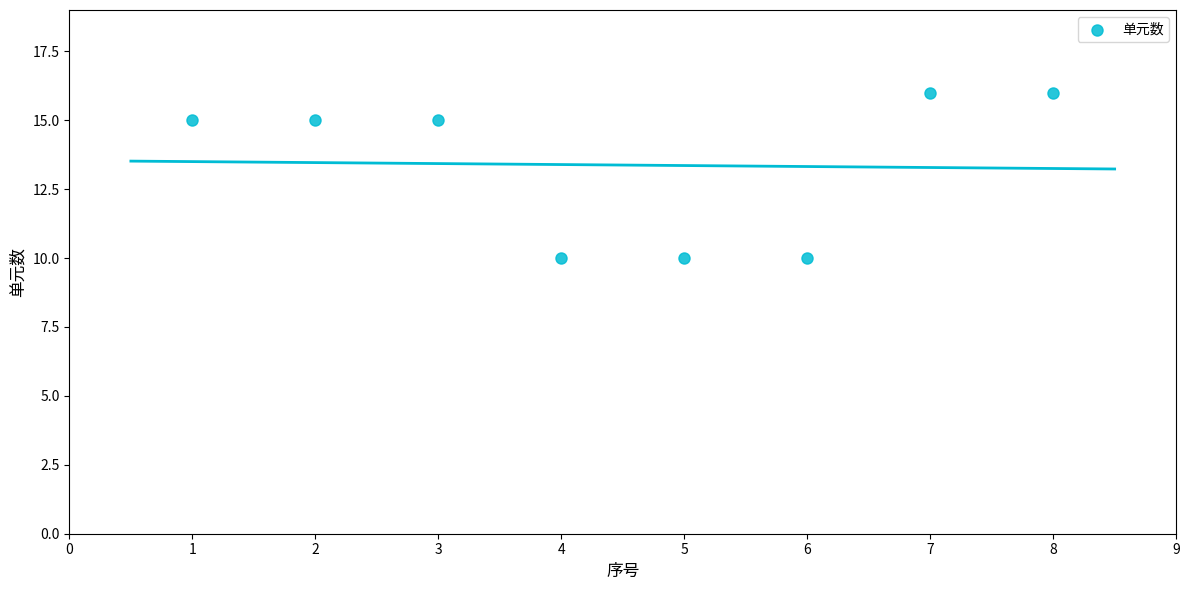

What is the average Y value?

13